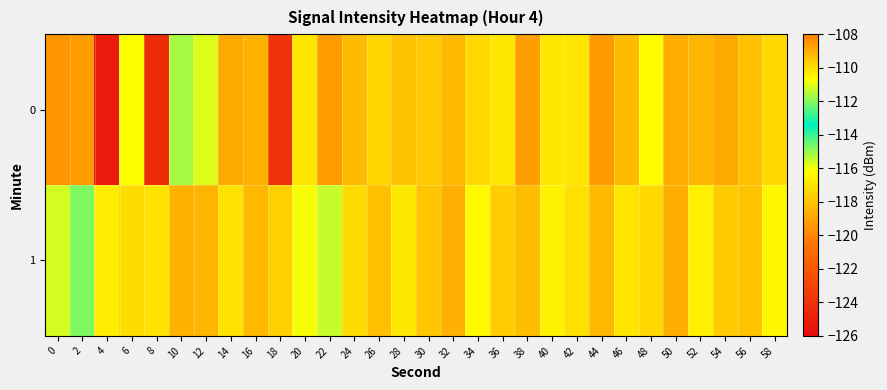

List the series in order of their peak value, lowest first.

1, 0